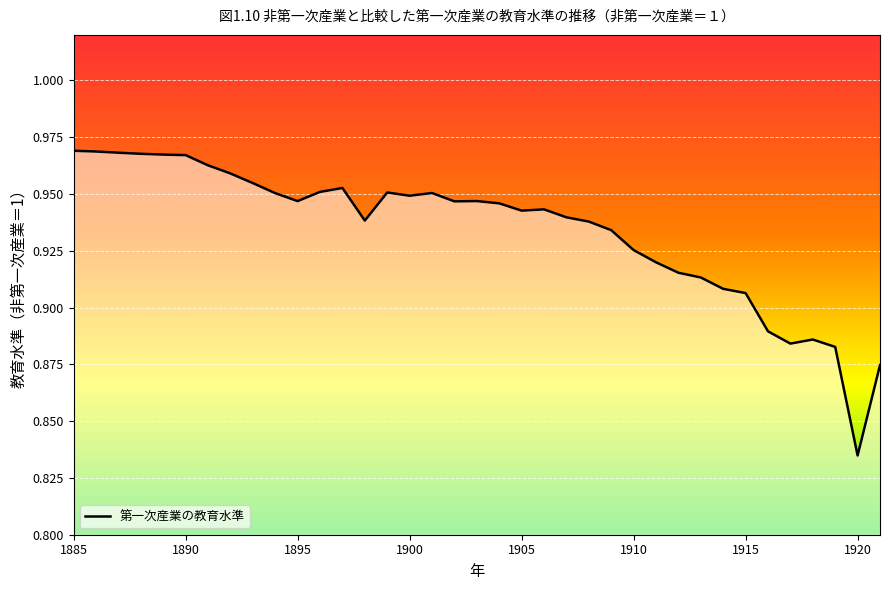

Where is the first local maximum?

1897